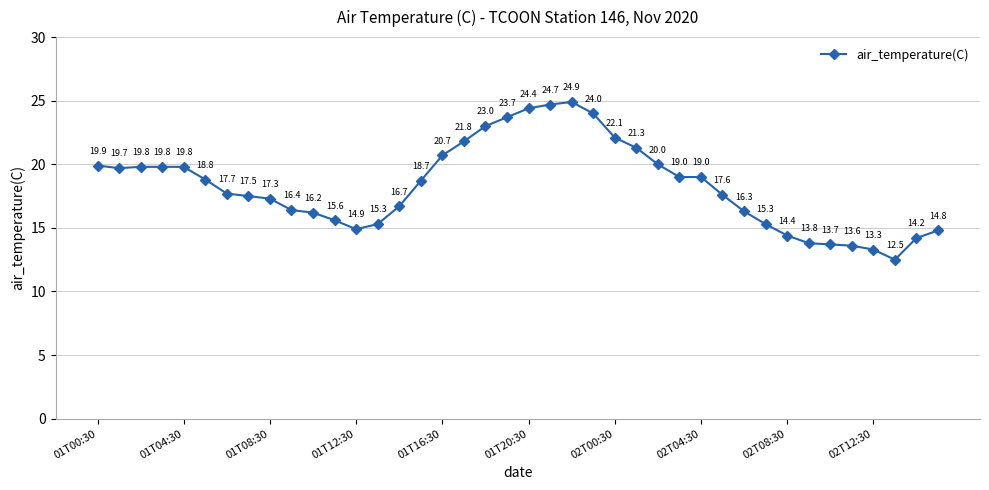

What is the greatest value displayed?

24.9